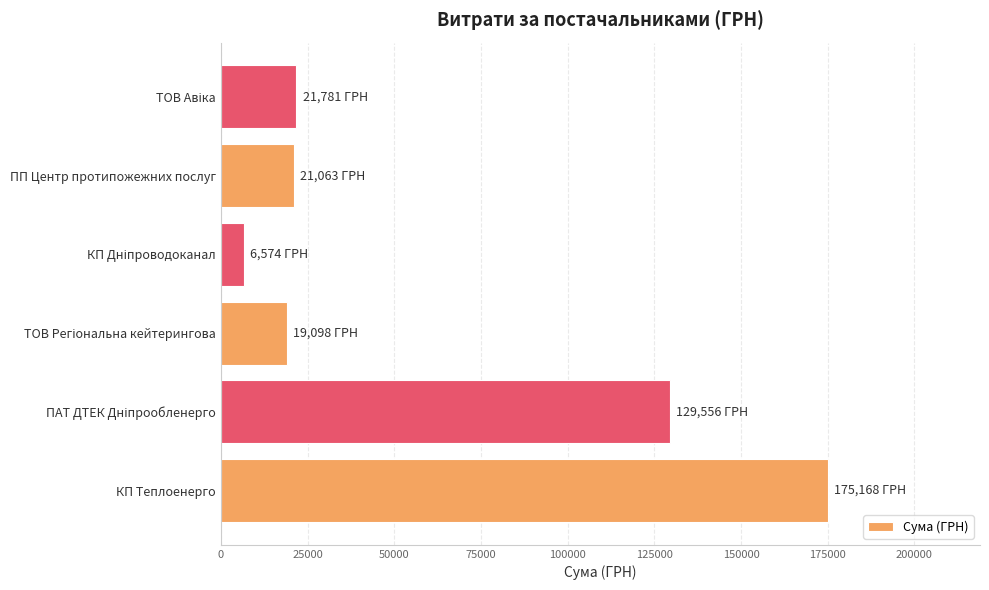

What is the maximum value shown in the chart?

175167.5